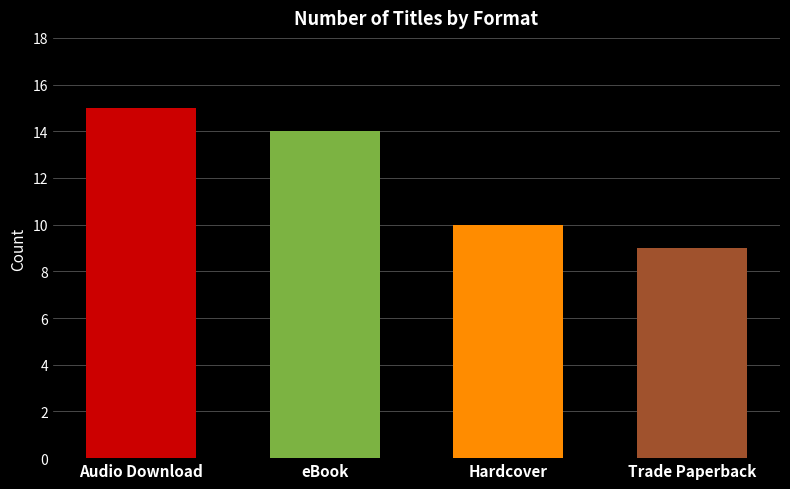

Reading right to left, list all the values displayed in this chart.

9	10	14	15